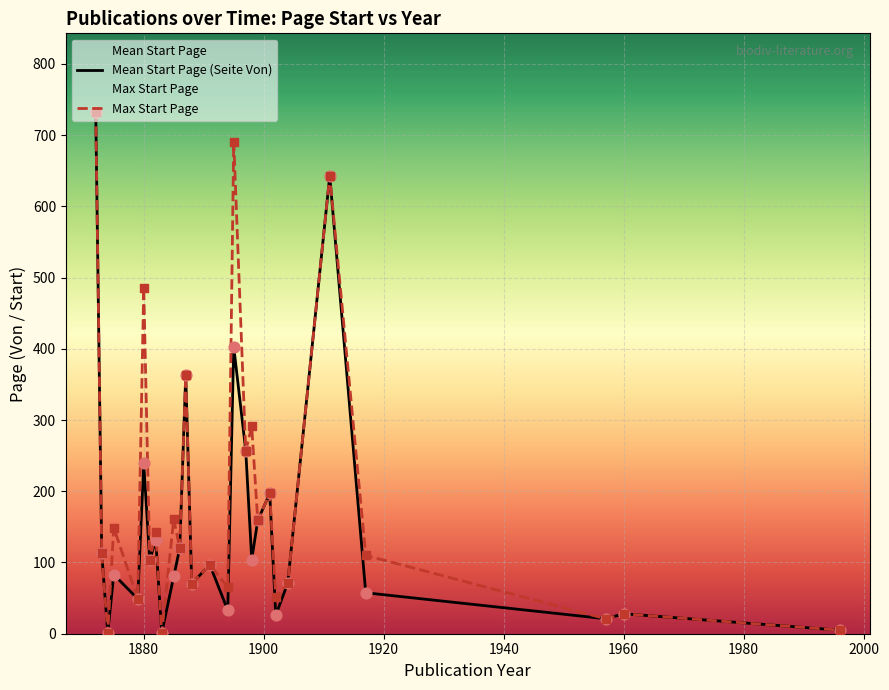

Which series has the largest total across all categories?

Max Start Page